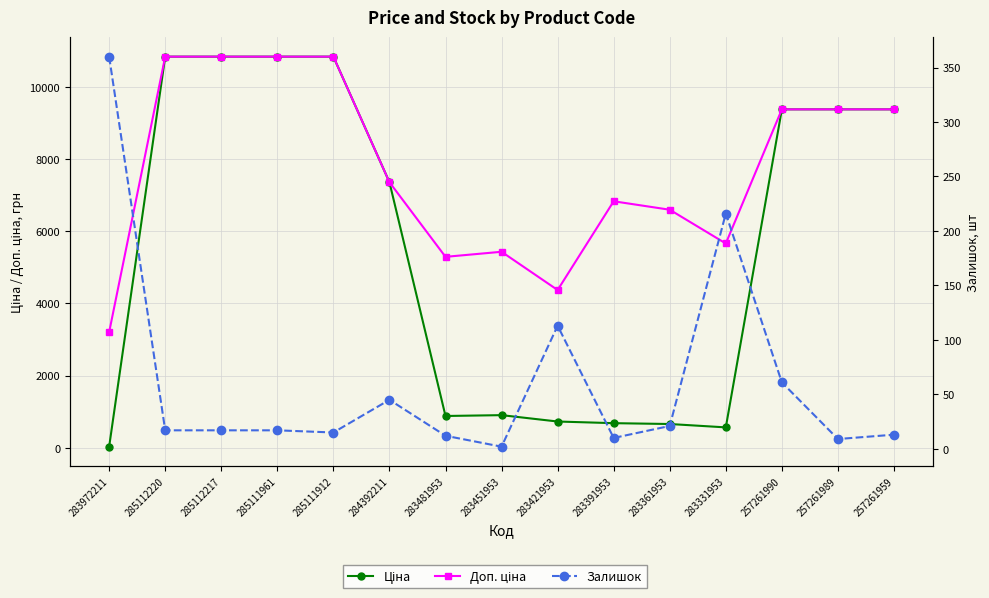

Reading left to right, what are all the values shown in this chart?

Ціна: 32.0	10840.1	10840.1	10840.1	10840.1	7360.2	882.1	905.5	728.8	683.2	659.8	566.2	9379.3	9379.3	9379.3
Доп. ціна: 3205.0	10840.1	10840.1	10840.1	10840.1	7360.2	5292.4	5432.8	4372.9	6831.9	6597.9	5662.1	9379.3	9379.3	9379.3
Залишок: 360.0	17.0	17.0	17.0	15.0	45.0	12.0	2.0	113.0	10.0	21.0	216.0	61.0	9.0	13.0